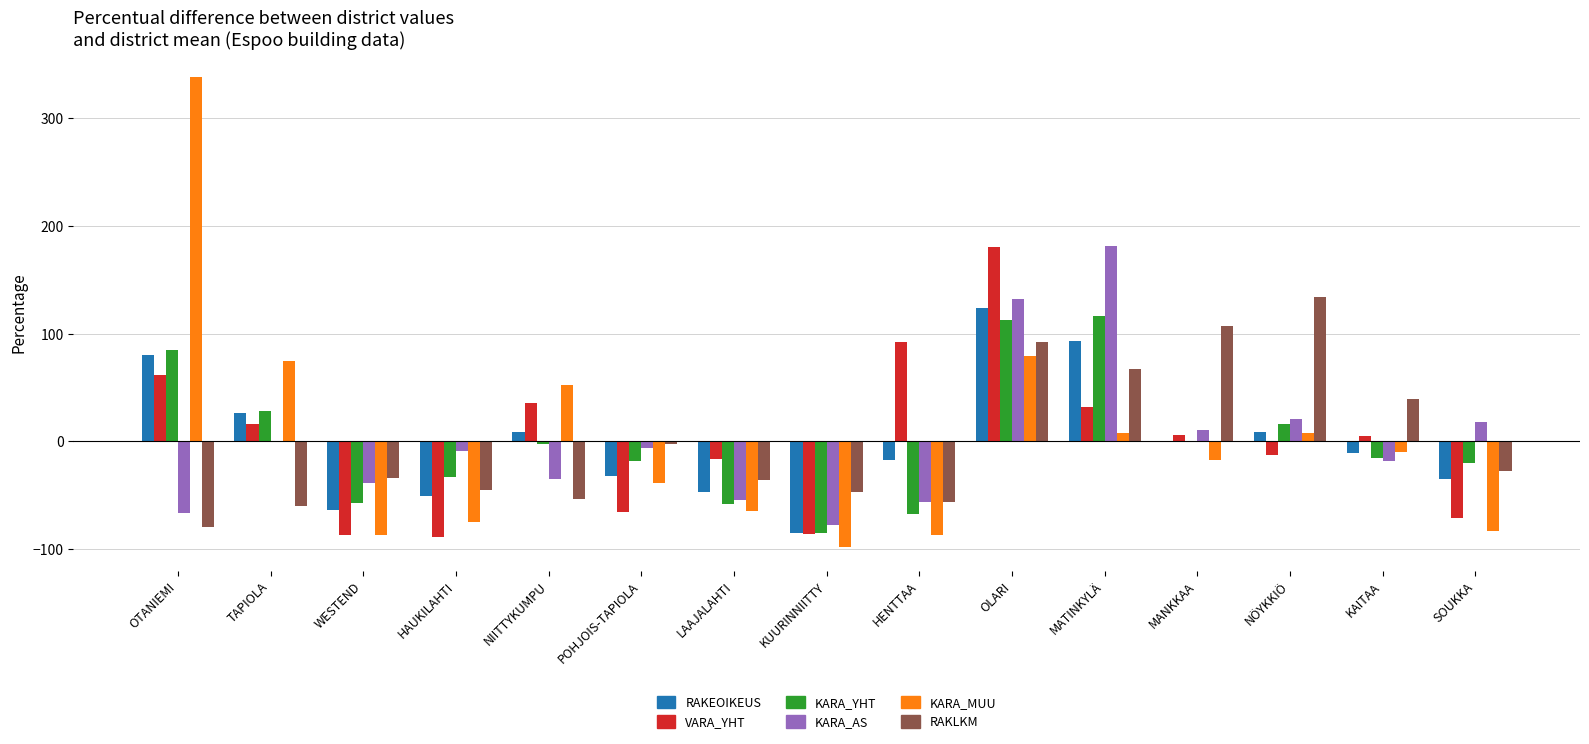

Is the value of RAKLKM at POHJOIS-TAPIOLA greater than the value of KARA_MUU at KUURINNIITTY?

Yes